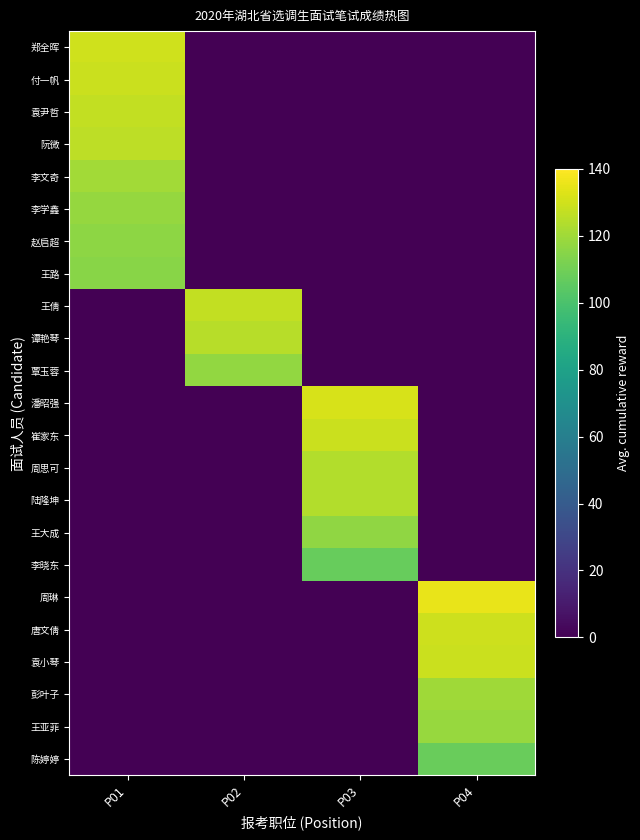

Reading left to right, list all the values displayed in this chart.

郑全晖: P01=130.0	P02=0.0	P03=0.0	P04=0.0
付一帆: P01=129.0	P02=0.0	P03=0.0	P04=0.0
袁尹哲: P01=127.0	P02=0.0	P03=0.0	P04=0.0
阮微: P01=126.0	P02=0.0	P03=0.0	P04=0.0
李文奇: P01=120.5	P02=0.0	P03=0.0	P04=0.0
李学鑫: P01=118.0	P02=0.0	P03=0.0	P04=0.0
赵启超: P01=116.0	P02=0.0	P03=0.0	P04=0.0
王路: P01=115.0	P02=0.0	P03=0.0	P04=0.0
王倩: P01=0.0	P02=127.0	P03=0.0	P04=0.0
谭艳琴: P01=0.0	P02=125.0	P03=0.0	P04=0.0
覃玉蓉: P01=0.0	P02=117.5	P03=0.0	P04=0.0
潘昭强: P01=0.0	P02=0.0	P03=131.5	P04=0.0
崔家东: P01=0.0	P02=0.0	P03=129.0	P04=0.0
周思可: P01=0.0	P02=0.0	P03=124.0	P04=0.0
陆隆坤: P01=0.0	P02=0.0	P03=124.0	P04=0.0
王大成: P01=0.0	P02=0.0	P03=117.0	P04=0.0
李晓东: P01=0.0	P02=0.0	P03=107.5	P04=0.0
周琳: P01=0.0	P02=0.0	P03=0.0	P04=135.5
唐文倩: P01=0.0	P02=0.0	P03=0.0	P04=129.5
袁小琴: P01=0.0	P02=0.0	P03=0.0	P04=129.0
彭叶子: P01=0.0	P02=0.0	P03=0.0	P04=120.0
王亚菲: P01=0.0	P02=0.0	P03=0.0	P04=118.5
陈婷婷: P01=0.0	P02=0.0	P03=0.0	P04=108.0